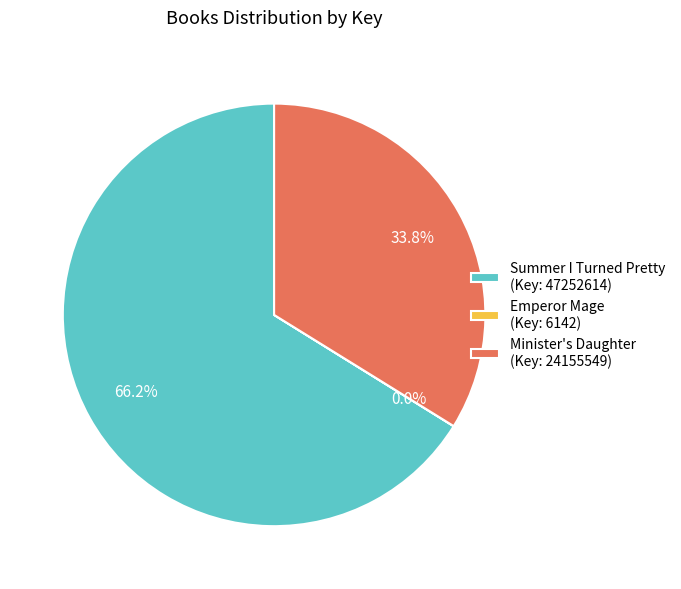

True or false: Minister's Daughter accounts for 34% of the total.

True